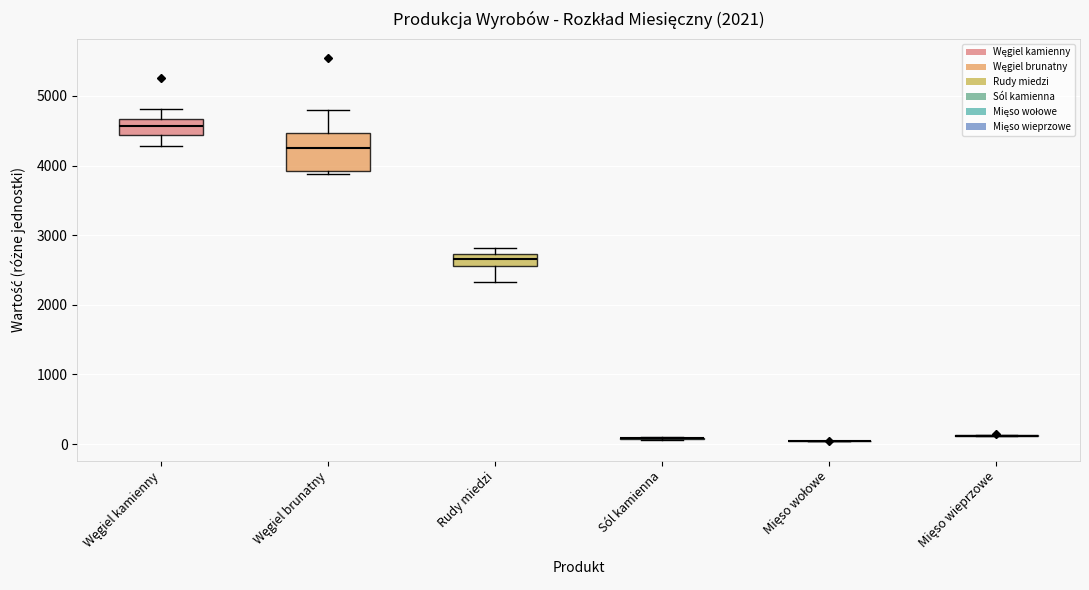

Comparing the boxes themselves (not the whiskers), which one is the tallest?

Węgiel brunatny